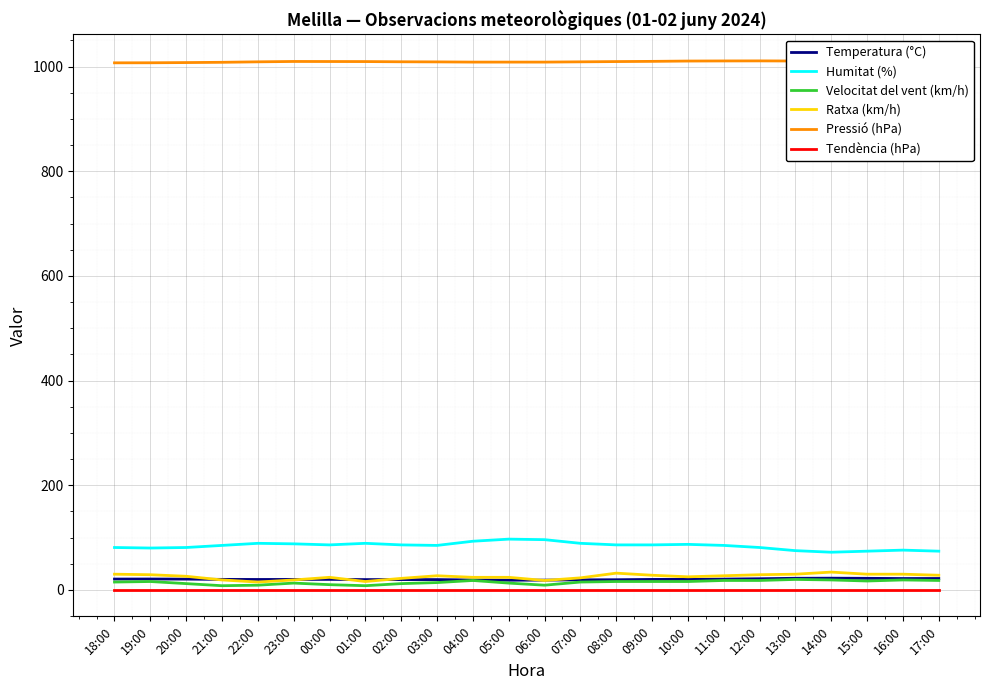

How many lines are shown in the chart?

6